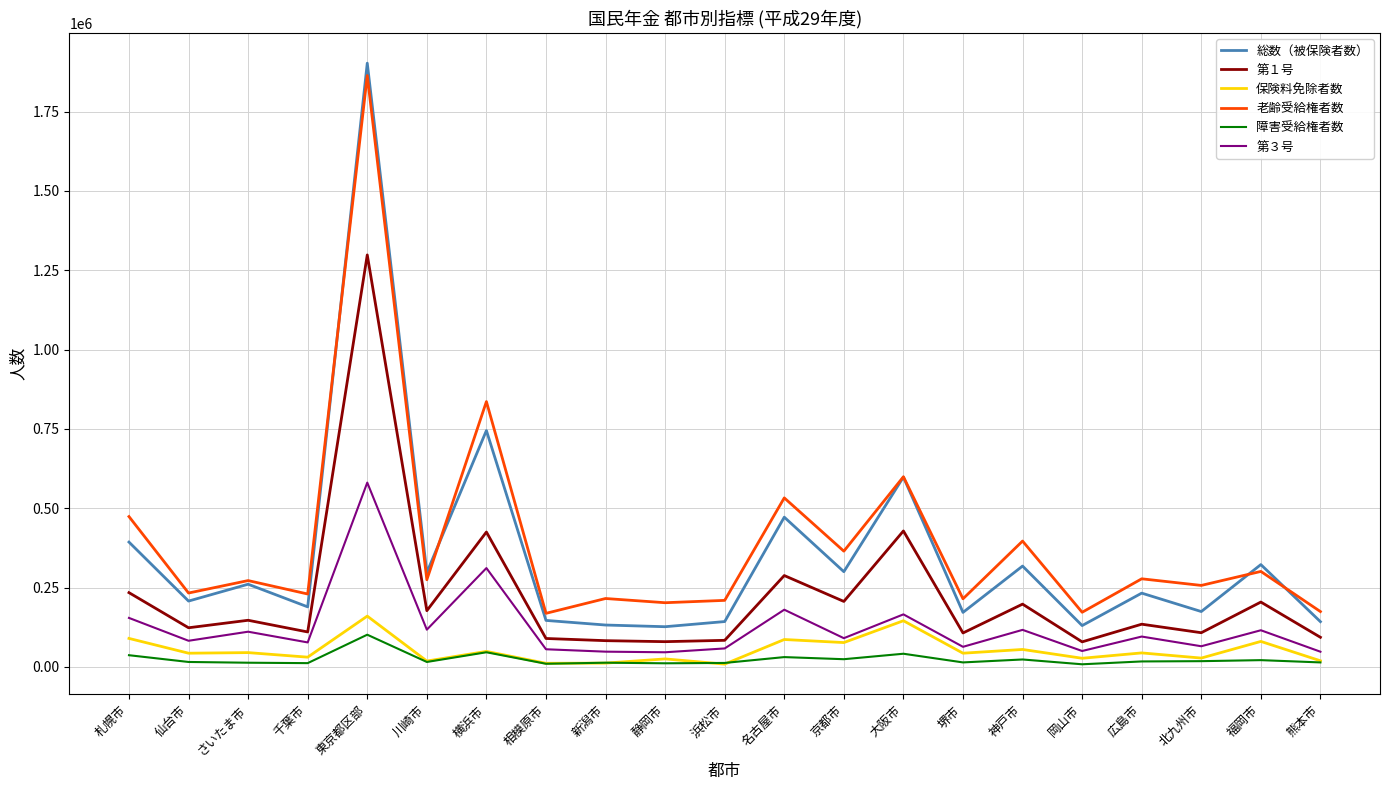

Which series has the widest spread of values?

総数（被保険者数）